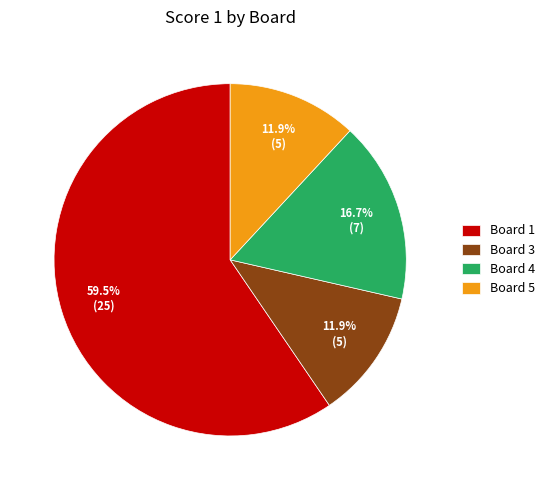

Combined, what portion of the pie is Board 3 and Board 1?

71.4%